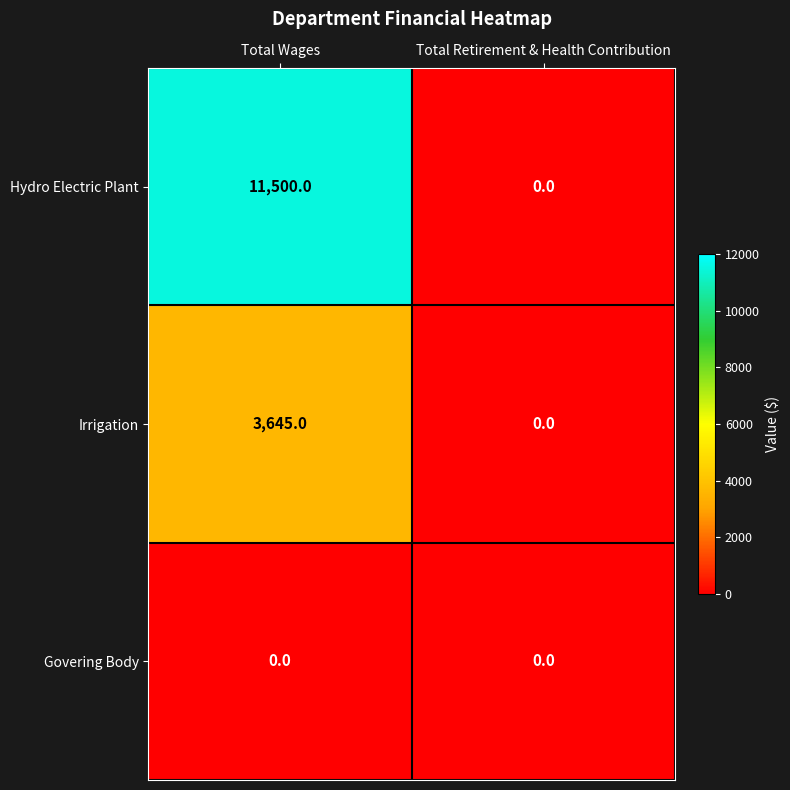

Which series has the widest spread of values?

Hydro Electric Plant